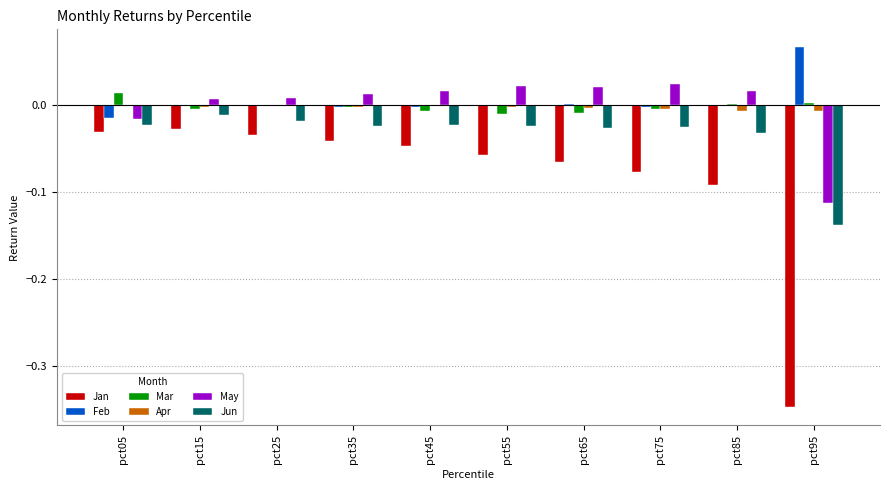

How many categories are shown in the chart?

10